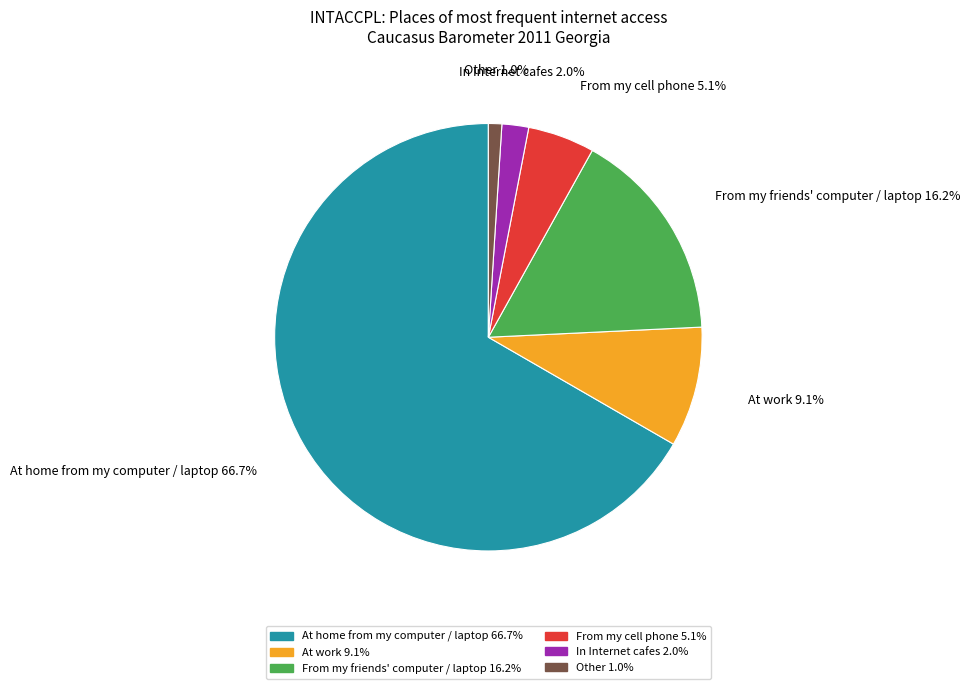

Rank the categories by value from lowest to highest.

Other, In Internet cafes, From my cell phone, At work, From my friends' computer / laptop, At home from my computer / laptop